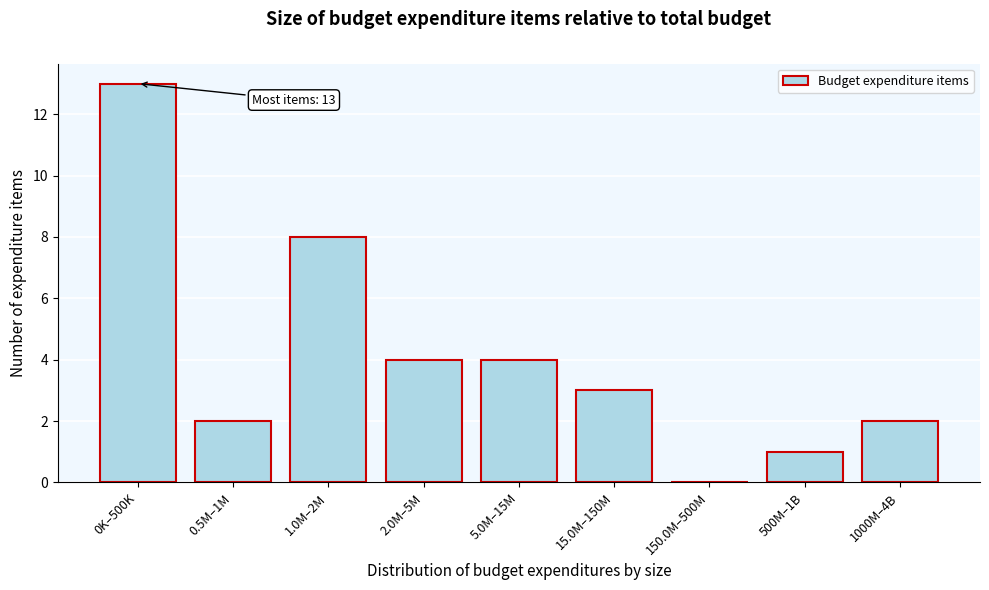

Reading left to right, list all the values displayed in this chart.

0K–500K=13	0.5M–1M=2	1.0M–2M=8	2.0M–5M=4	5.0M–15M=4	15.0M–150M=3	150.0M–500M=0	500M–1B=1	1000M–4B=2